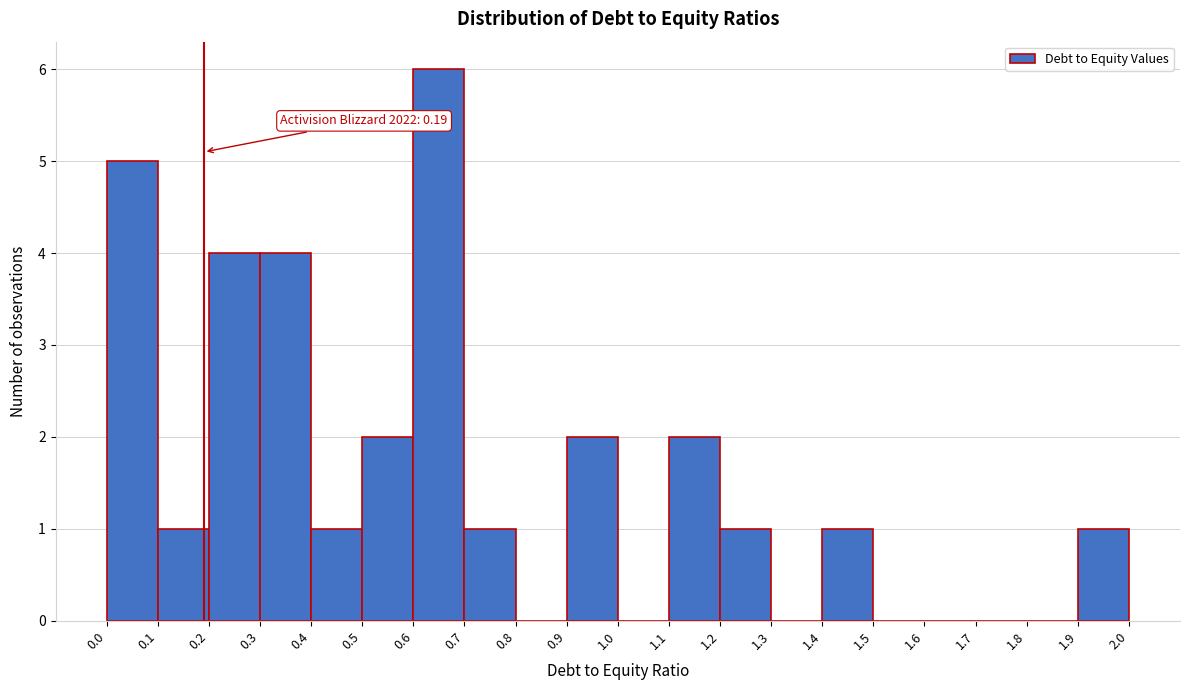

Over which range of the x-axis is the bar tallest?

0.6 to 0.7